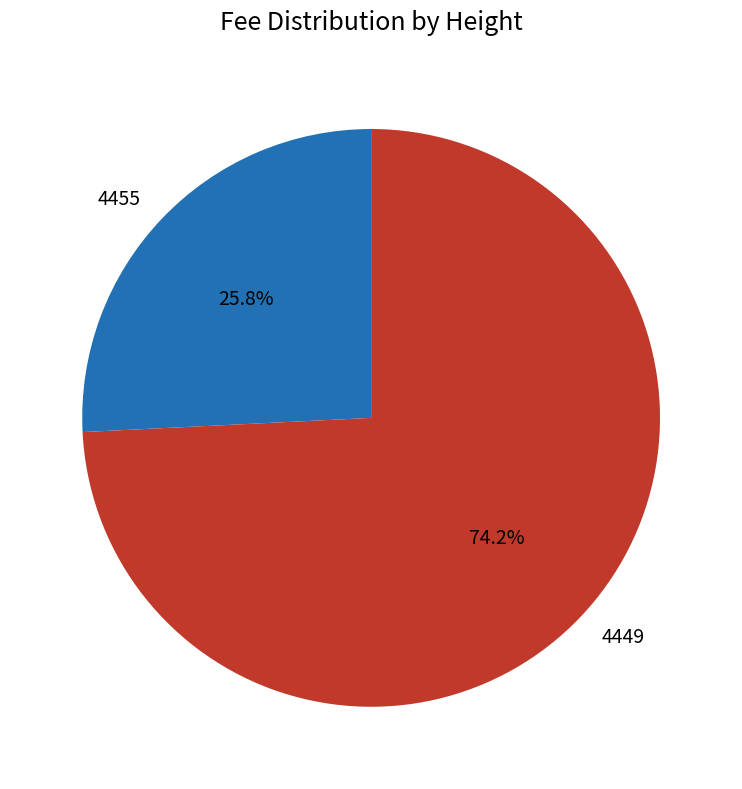

To the nearest percent, what is the combined percentage of 4455 and 4449?

100%